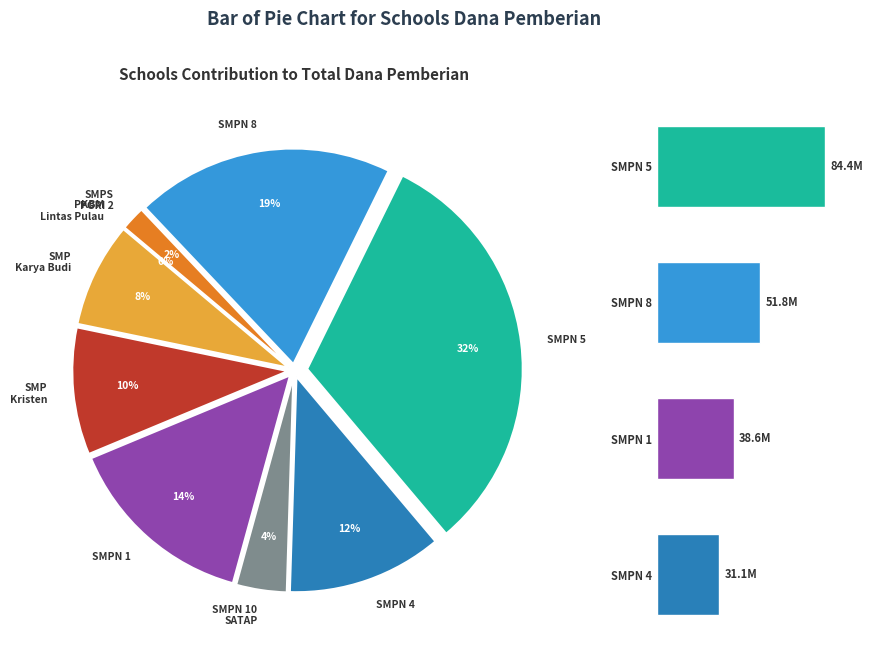

To the nearest percent, what is the difference between the SMP NEGERI 4 PUTUSSIBAU and SMP NEGERI 1 PUTUSSIBAU slice percentages?

3%